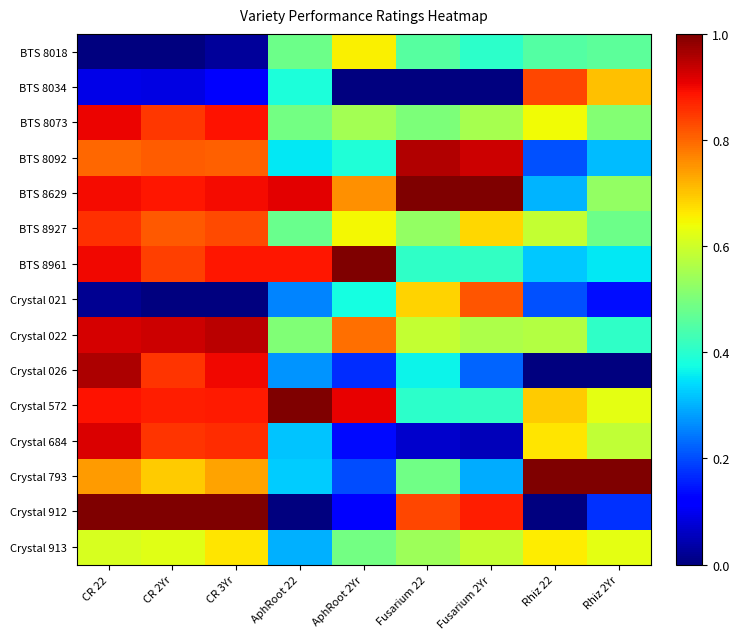

Count the number of data series in this chart.

15